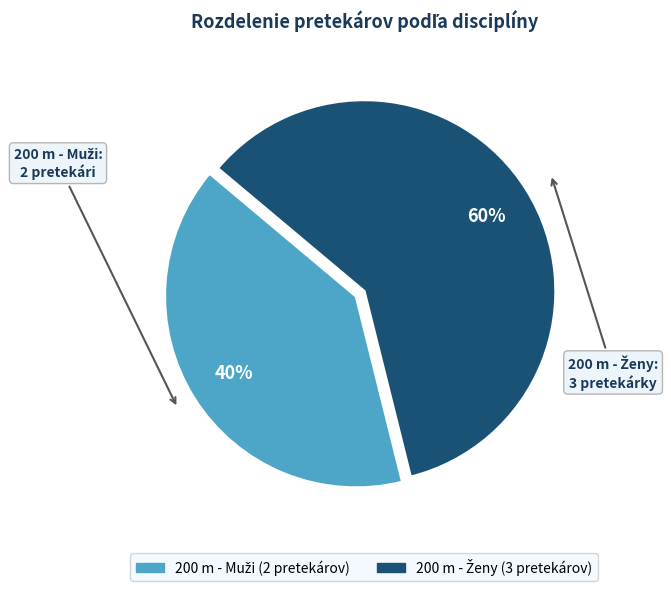

Is there a majority slice in this chart?

Yes